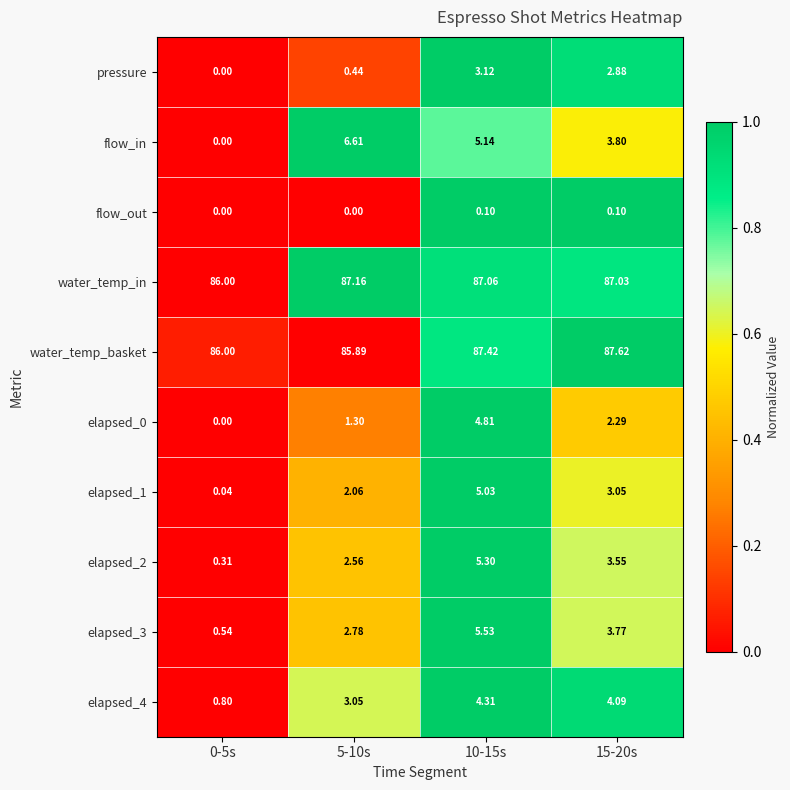

Which series has the largest range (max minus min)?

flow_in